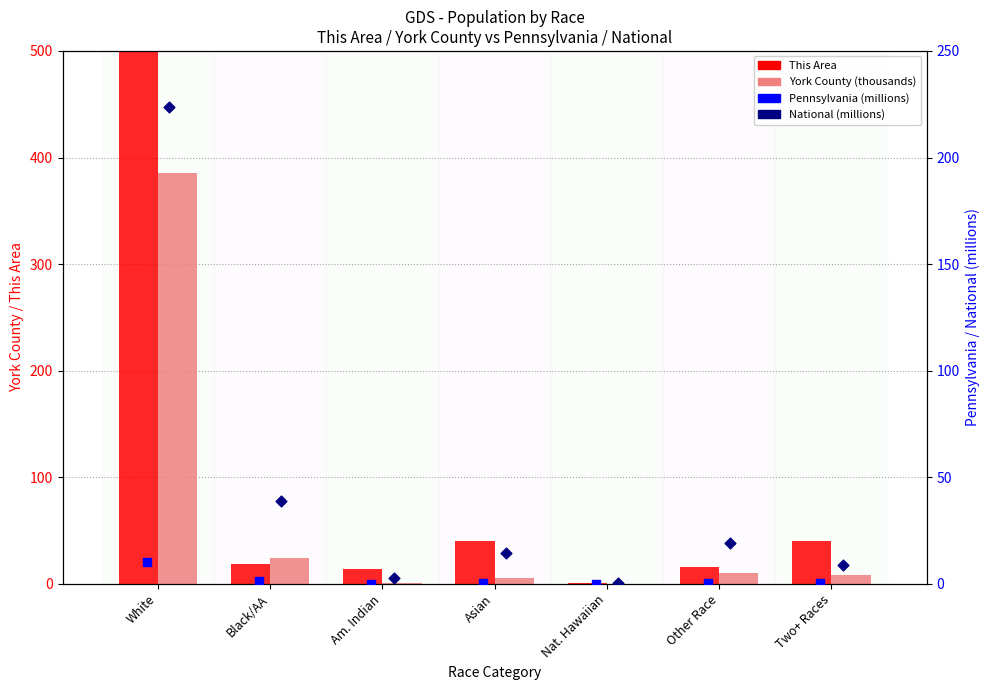

What are all the series names shown in the legend?

This Area, York County (thousands), Pennsylvania (millions), National (millions)